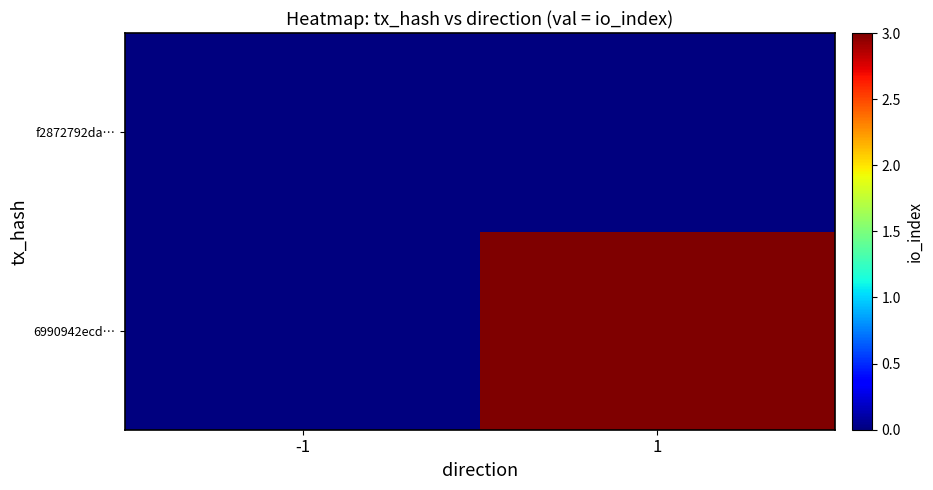

At -1, list the series in order from smallest to largest.

6990942ecd…, f2872792da…